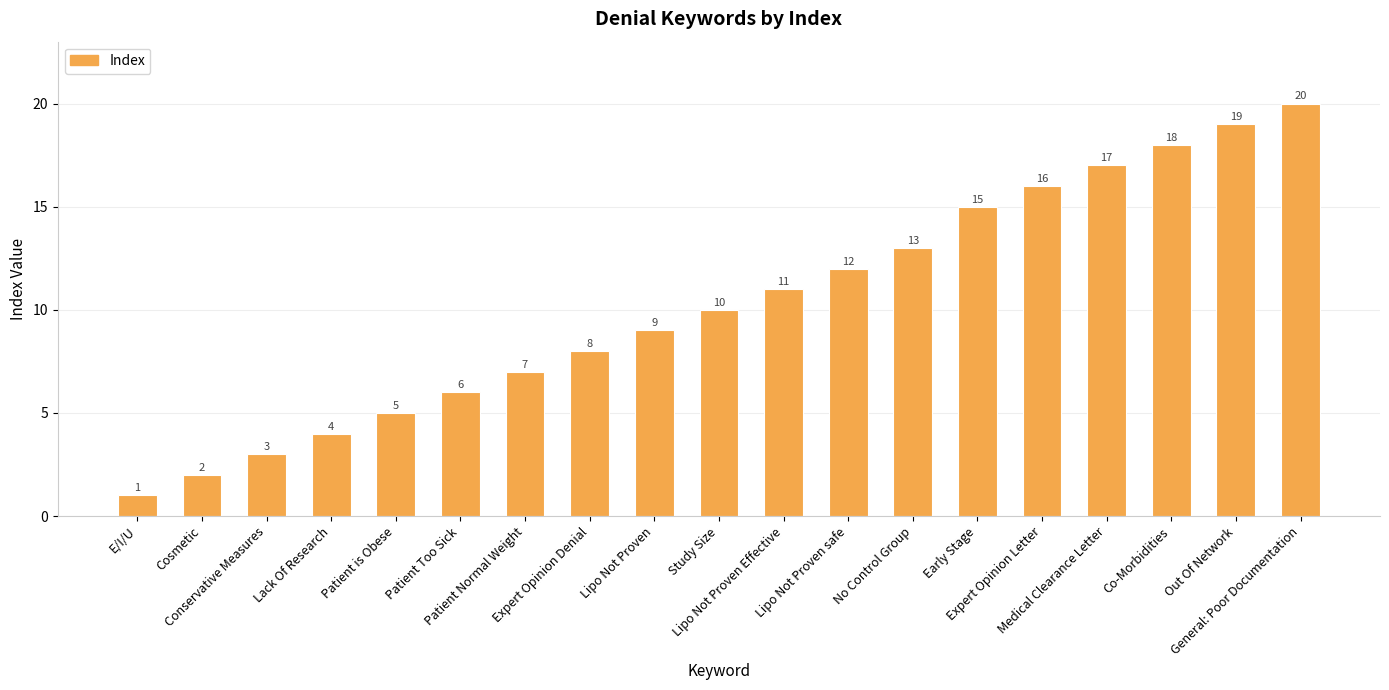

What is the ratio of the value at Lipo Not Proven to the value at E/I/U?

9.0